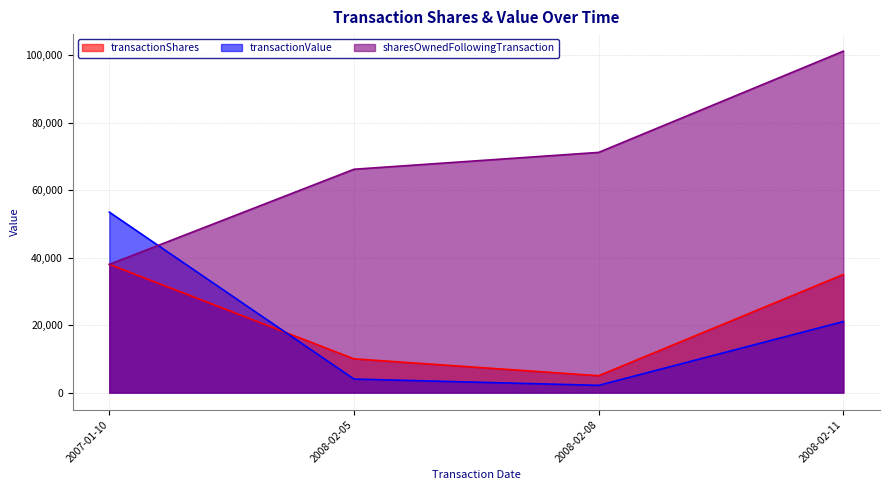

At which category does transactionShares reach its first local valley?

2008-02-08